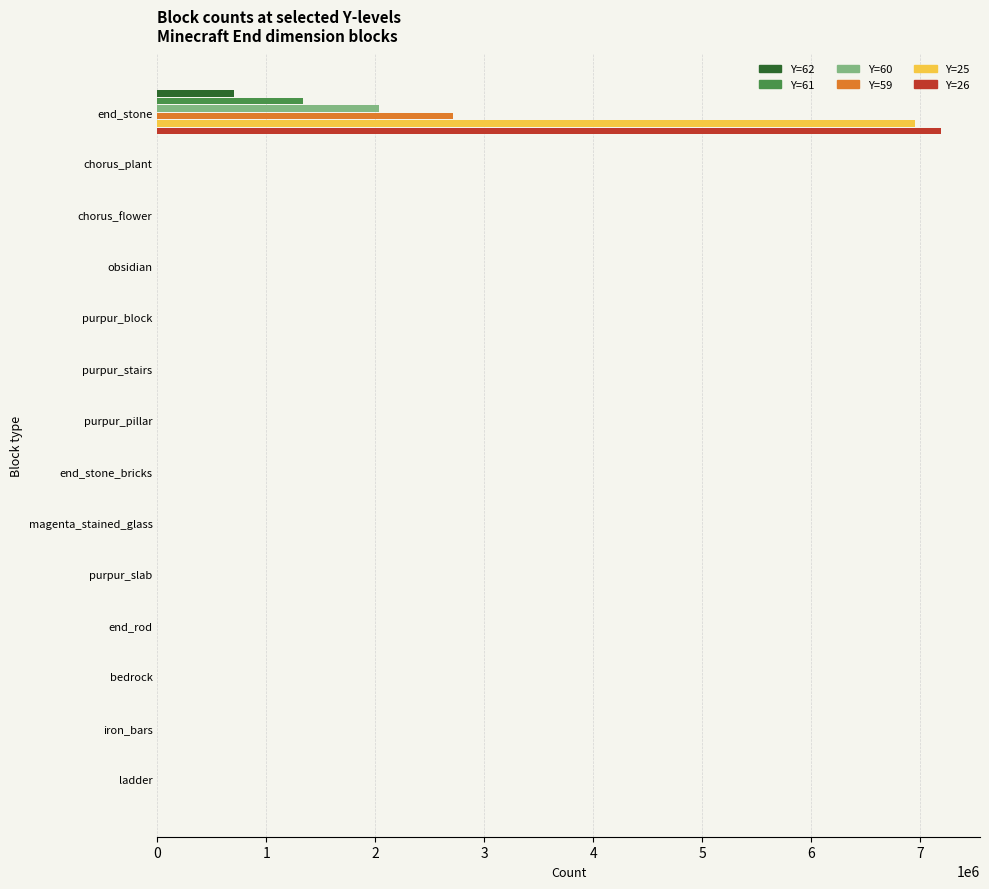

Which category has the highest value across all series?

end_stone